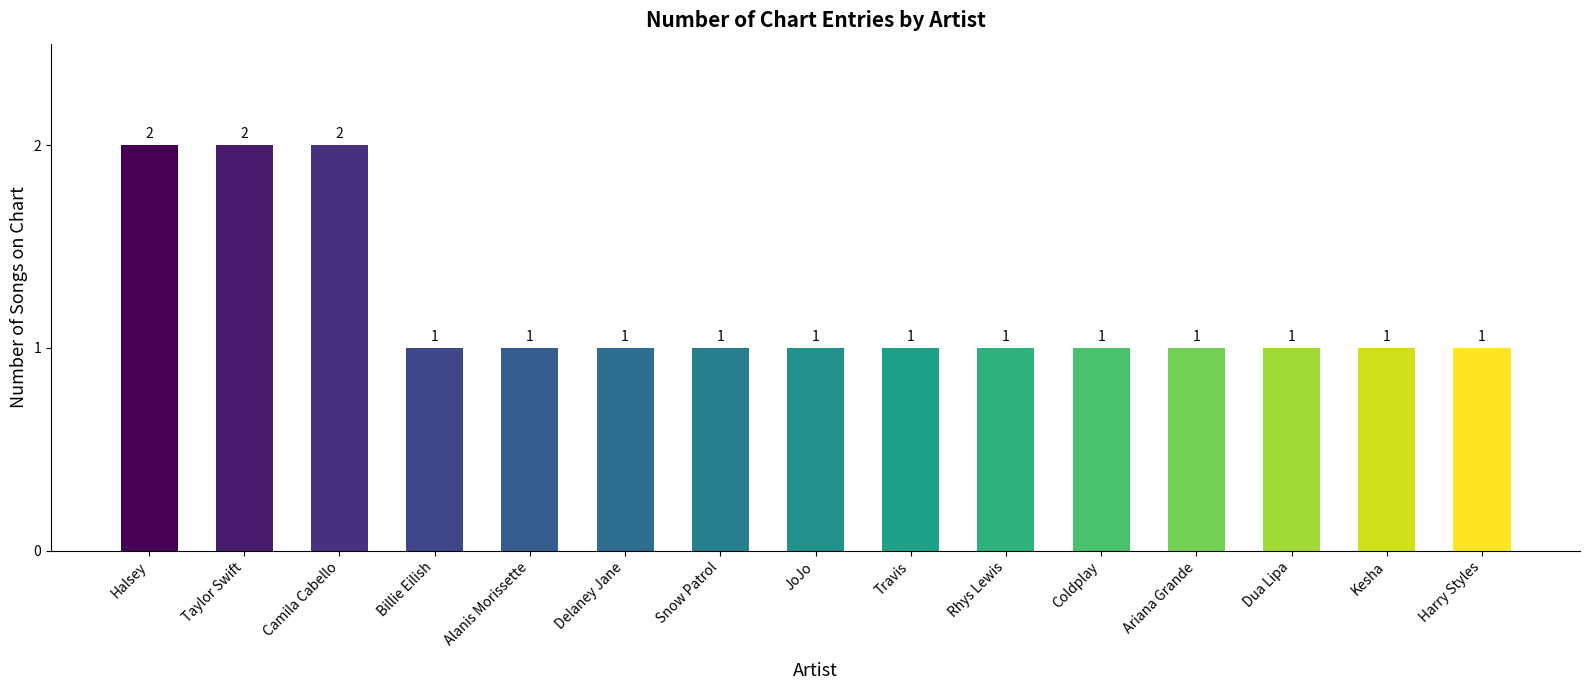

Read the value at Harry Styles.

1